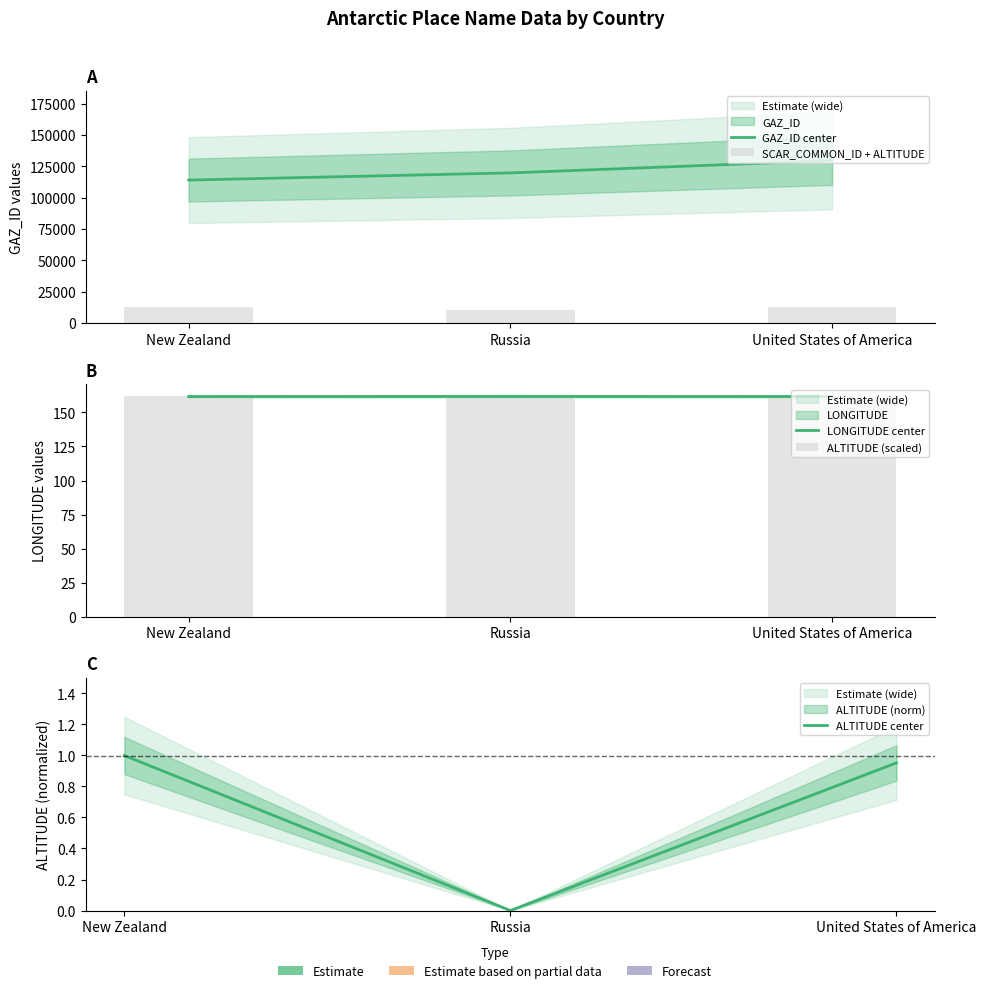

Count the ALTITUDE (scaled) values in the range 161 to 162.

3